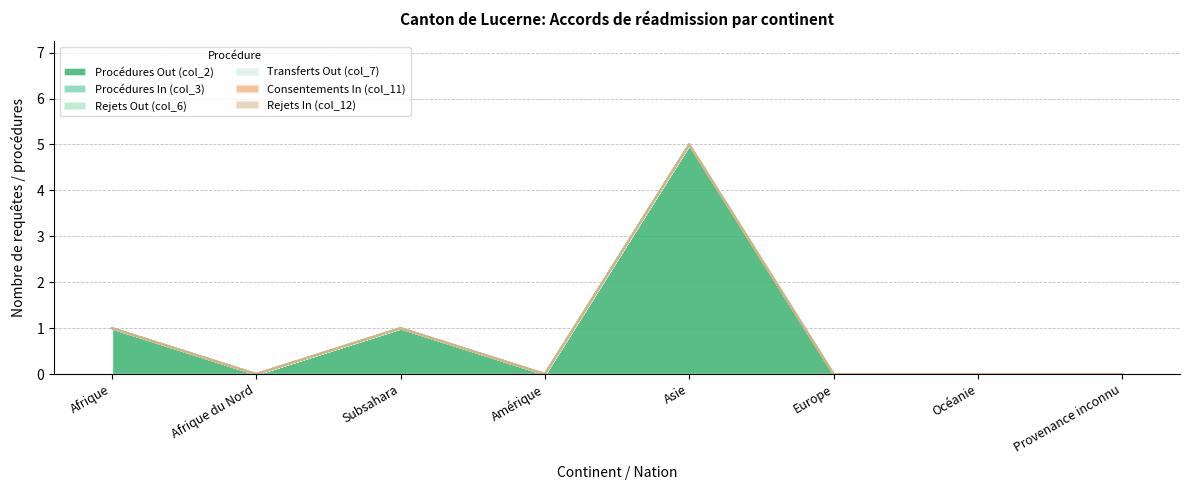

Between Afrique du Nord and Provenance inconnu, which is larger?

Afrique du Nord